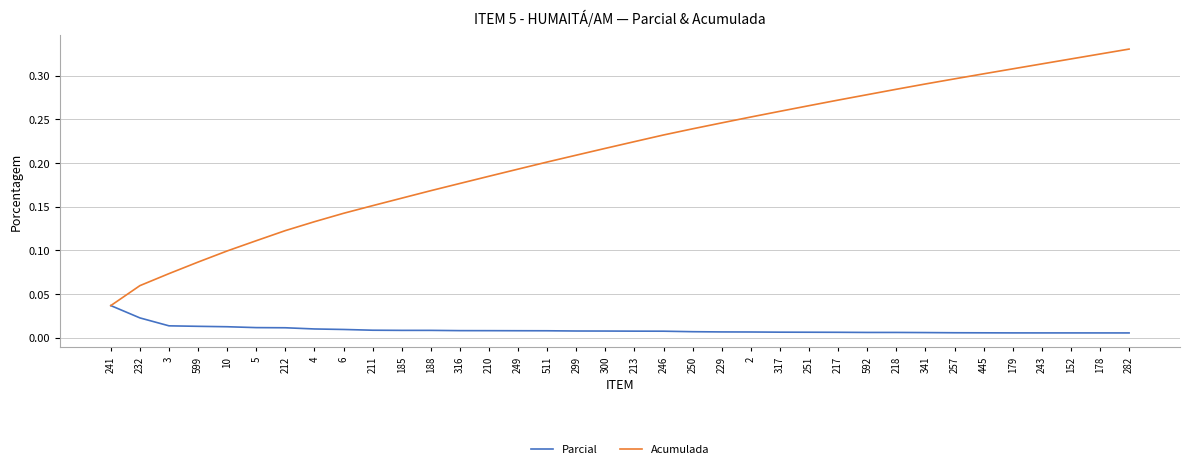

True or false: Acumulada has a value of 0.2 at 210.

True